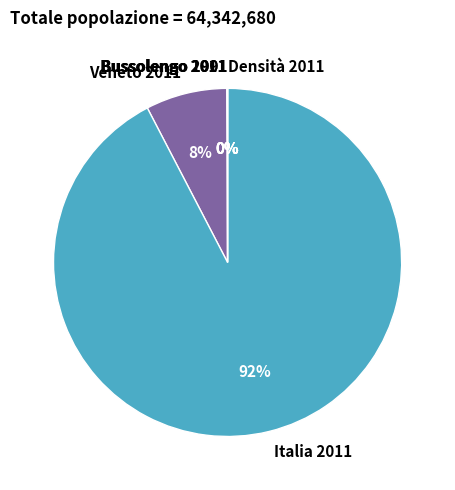

To the nearest percent, what is the average slice percentage?

17%